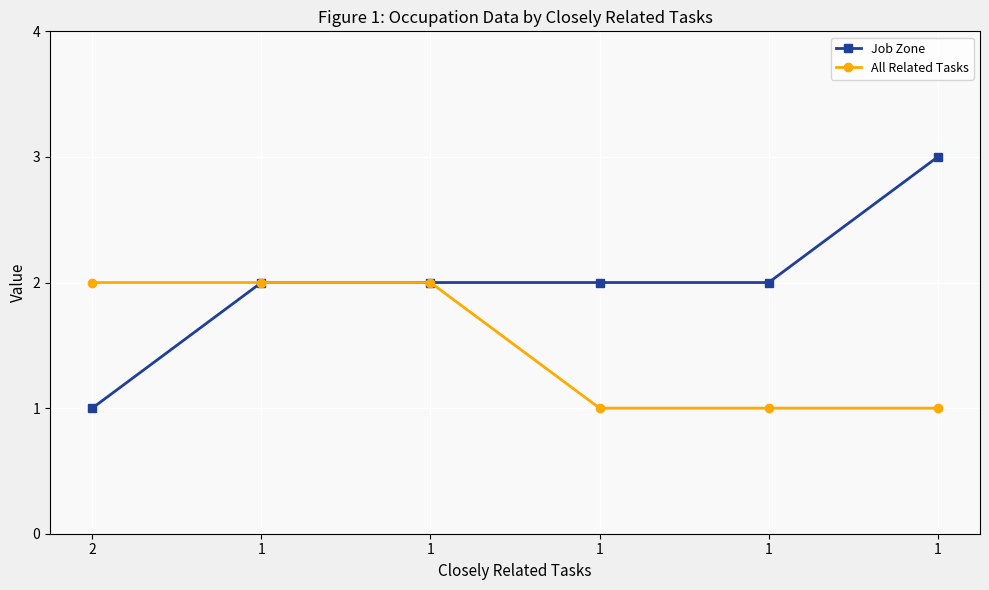

Count the number of data series in this chart.

2